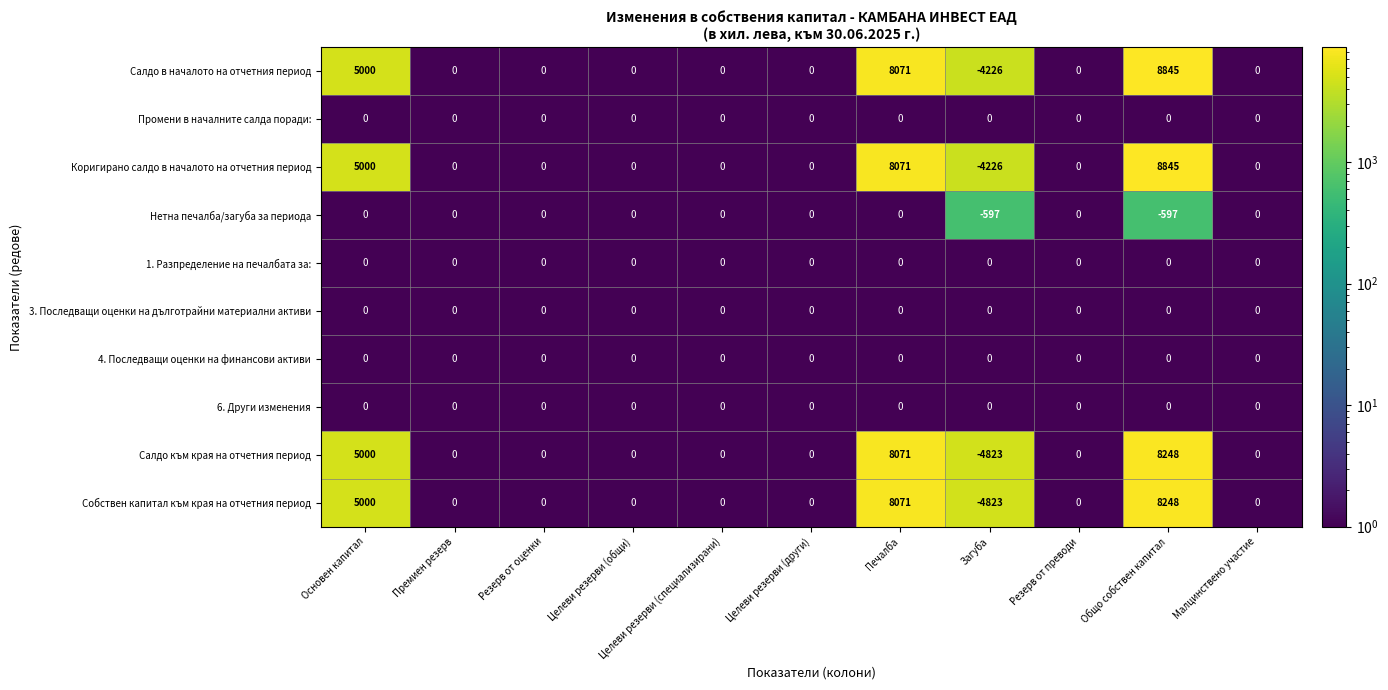

What is the difference between the maximum and second lowest values in the Коригирано салдо в началото на отчетния период series?

8845